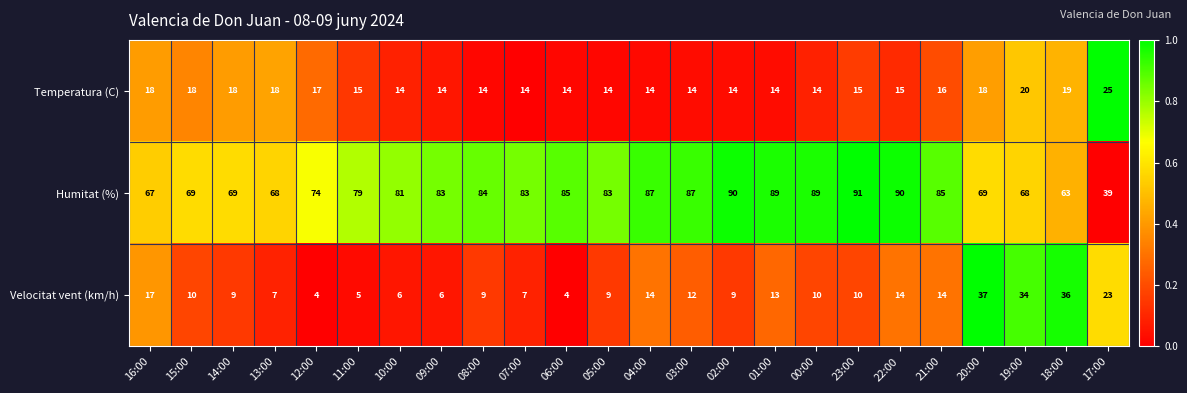

What is the approximate value of Humitat (%) at 09:00, to the nearest 5?

85